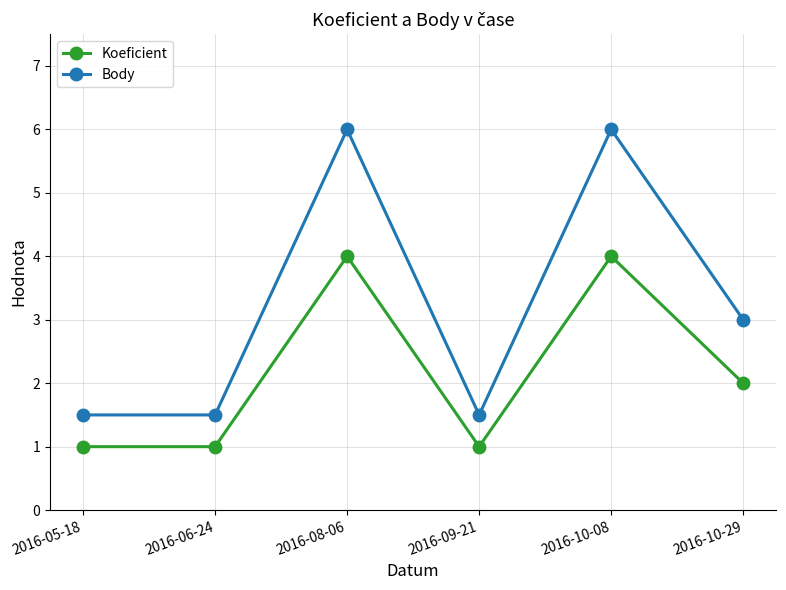

How many distinct data groups are displayed?

2